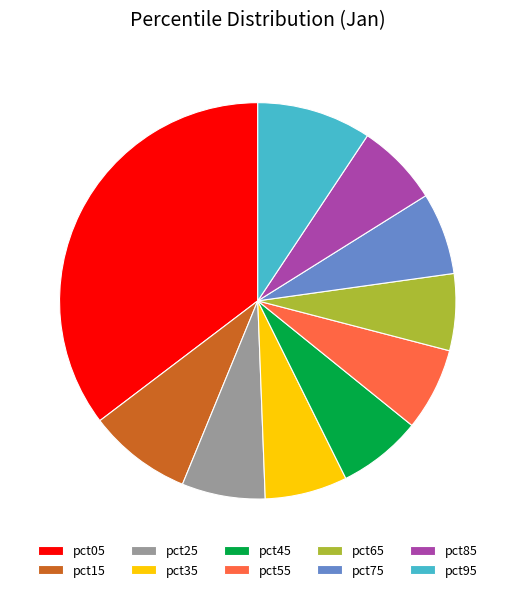

The pct15 slice represents 8% of the pie. True or false?

True